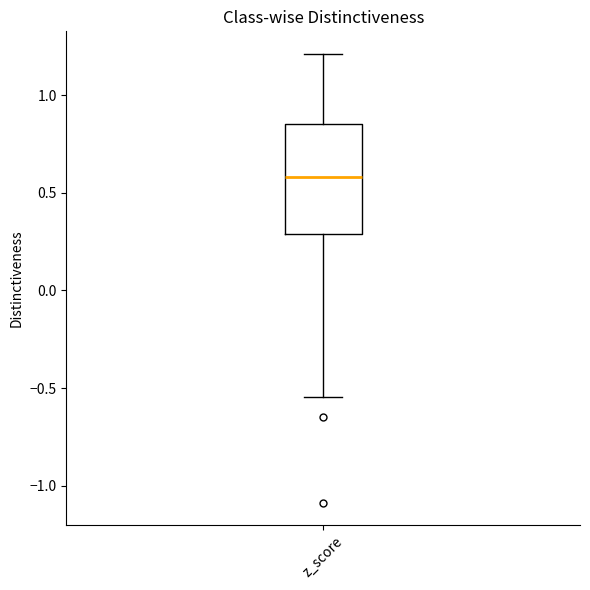

Read this box plot against the y-axis: the position of the median line, the range covered by the box, and the ends of both whiskers. The values are not printed on the chart, so give them approximately, as read against the axis.

median 0.60, box 0.30 to 0.85, whiskers -0.55 to 1.20